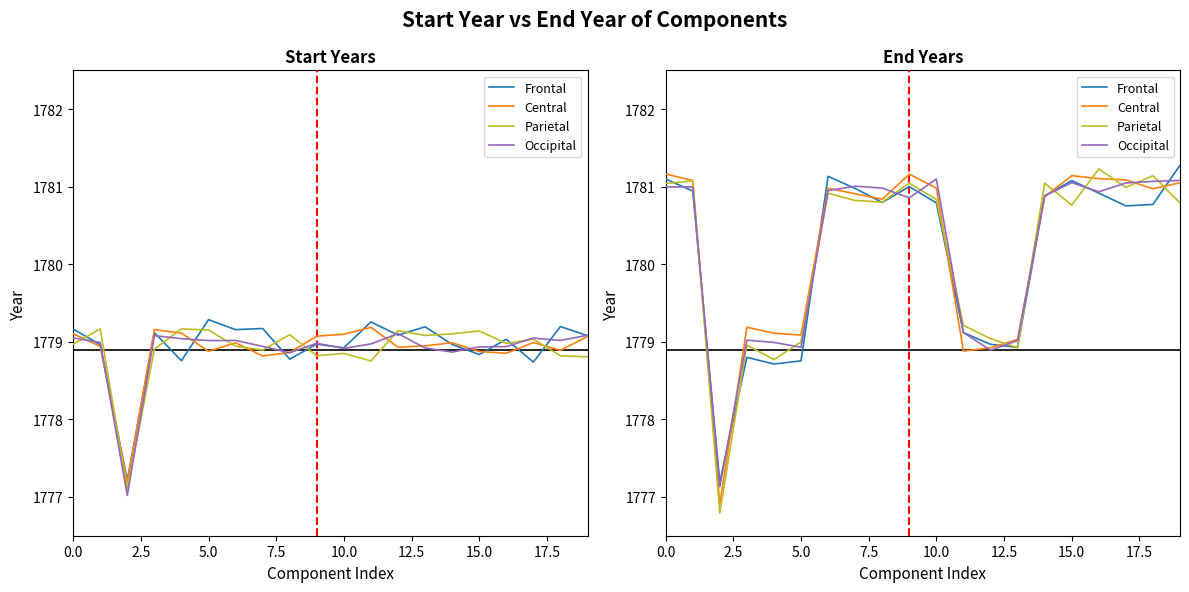

How many categories are shown in the chart?

20